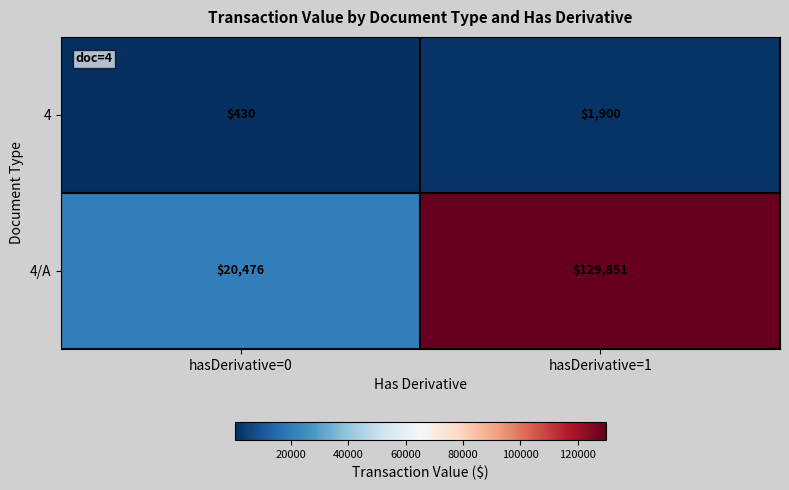

At how many categories does at least one series exceed 99711?

1